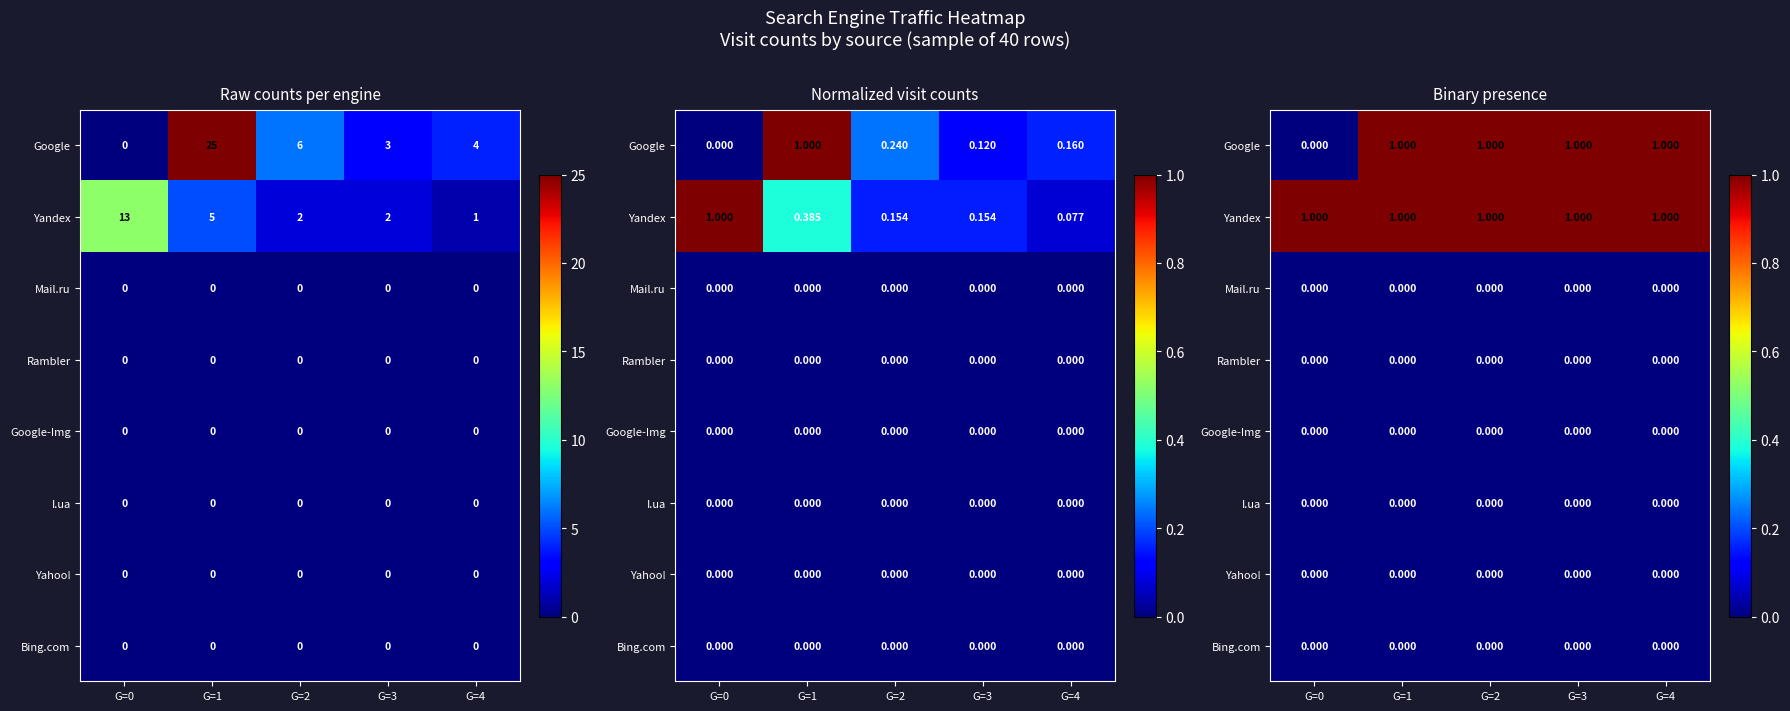

The value of Bing.com at G=4 is 0. True or false?

True